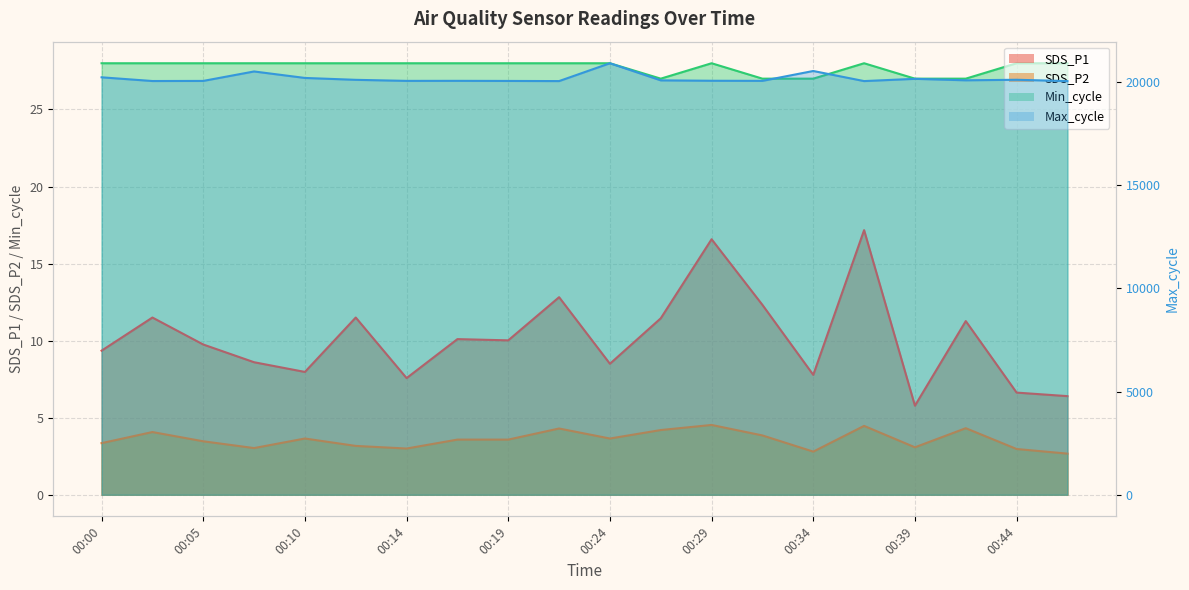

Reading left to right, extract all data points from this chart.

SDS_P1: 9.3	11.5	9.8	8.6	8.0	11.5	7.6	10.1	10.0	12.8	8.5	11.4	16.6	12.3	7.8	17.2	5.8	11.3	6.6	6.4
SDS_P2: 3.4	4.1	3.5	3.0	3.6	3.2	3.0	3.6	3.6	4.3	3.6	4.2	4.5	3.9	2.8	4.5	3.1	4.3	3.0	2.7
Min_cycle: 28.0	28.0	28.0	28.0	28.0	28.0	28.0	28.0	28.0	28.0	28.0	27.0	28.0	27.0	27.0	28.0	27.0	27.0	28.0	28.0
Max_cycle: 20215.0	20035.0	20040.0	20498.0	20184.0	20093.0	20042.0	20044.0	20039.0	20032.0	20896.0	20067.0	20048.0	20043.0	20521.0	20032.0	20141.0	20070.0	20096.0	20032.0